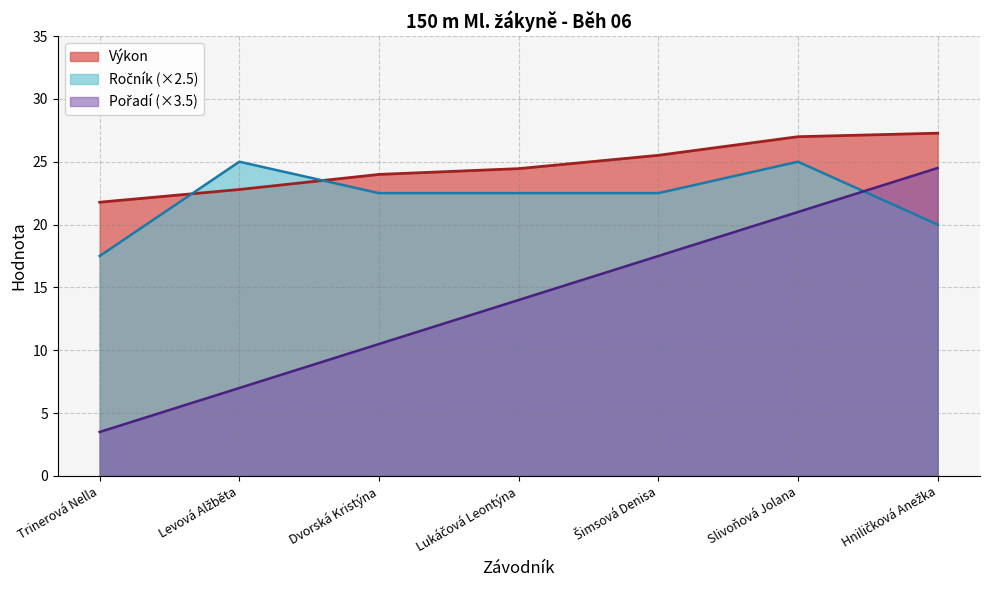

What are all the series names shown in the legend?

Pořadí, Výkon, Ročník